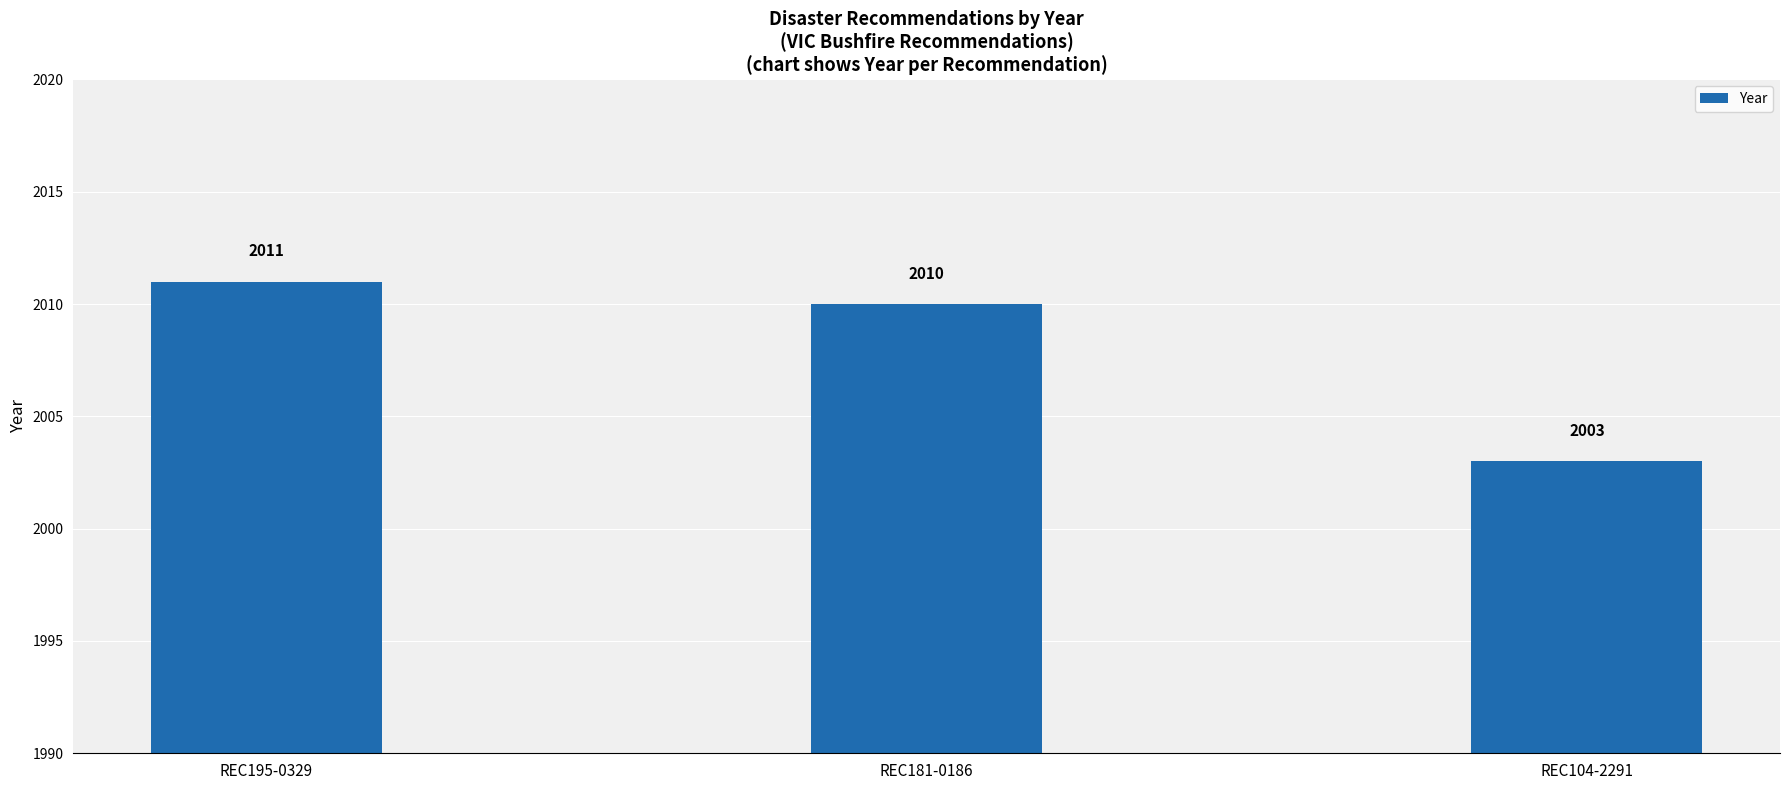

What is the label of the 3rd bar from the left?

REC104-2291